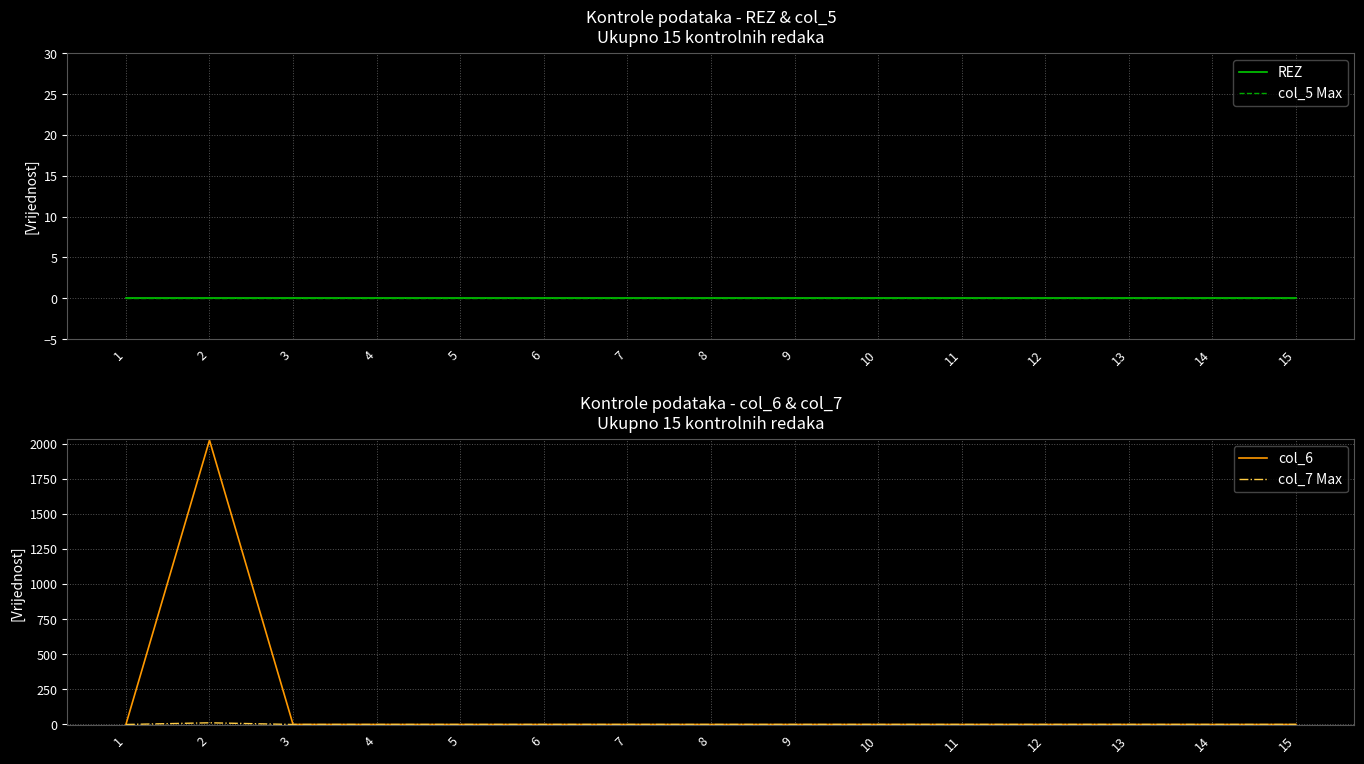

What is the difference between the maximum and minimum values in the col_7 Max series?

12